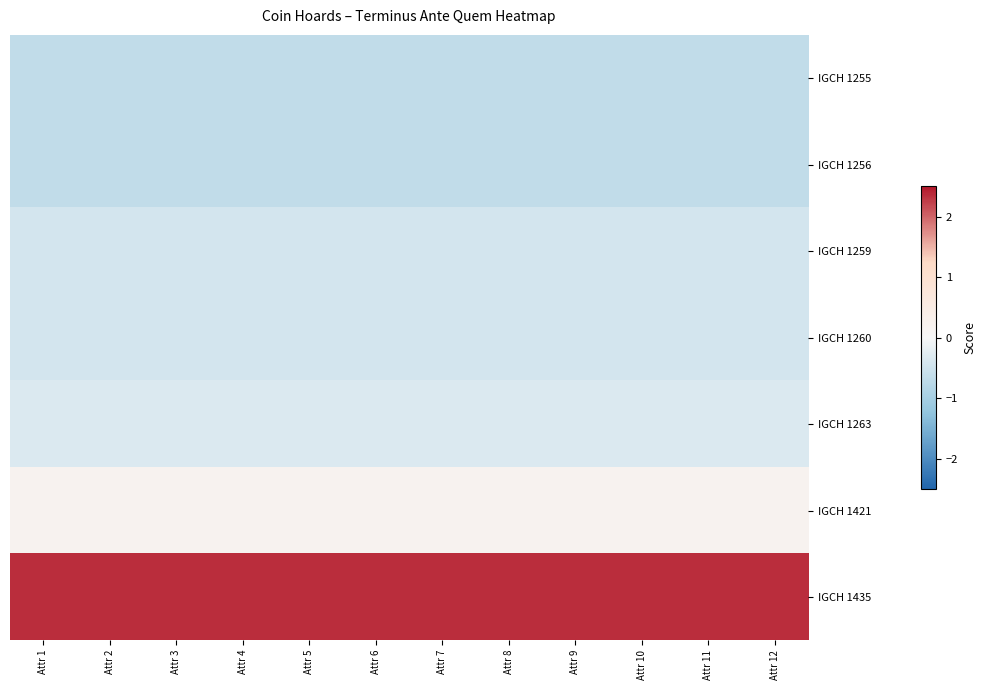

Reading left to right, list all the values displayed in this chart.

IGCH 1255: Attr 1=-0.7	Attr 2=-0.7	Attr 3=-0.7	Attr 4=-0.7	Attr 5=-0.7	Attr 6=-0.7	Attr 7=-0.7	Attr 8=-0.7	Attr 9=-0.7	Attr 10=-0.7	Attr 11=-0.7	Attr 12=-0.7
IGCH 1256: Attr 1=-0.7	Attr 2=-0.7	Attr 3=-0.7	Attr 4=-0.7	Attr 5=-0.7	Attr 6=-0.7	Attr 7=-0.7	Attr 8=-0.7	Attr 9=-0.7	Attr 10=-0.7	Attr 11=-0.7	Attr 12=-0.7
IGCH 1259: Attr 1=-0.4	Attr 2=-0.4	Attr 3=-0.4	Attr 4=-0.4	Attr 5=-0.4	Attr 6=-0.4	Attr 7=-0.4	Attr 8=-0.4	Attr 9=-0.4	Attr 10=-0.4	Attr 11=-0.4	Attr 12=-0.4
IGCH 1260: Attr 1=-0.4	Attr 2=-0.4	Attr 3=-0.4	Attr 4=-0.4	Attr 5=-0.4	Attr 6=-0.4	Attr 7=-0.4	Attr 8=-0.4	Attr 9=-0.4	Attr 10=-0.4	Attr 11=-0.4	Attr 12=-0.4
IGCH 1263: Attr 1=-0.3	Attr 2=-0.3	Attr 3=-0.3	Attr 4=-0.3	Attr 5=-0.3	Attr 6=-0.3	Attr 7=-0.3	Attr 8=-0.3	Attr 9=-0.3	Attr 10=-0.3	Attr 11=-0.3	Attr 12=-0.3
IGCH 1421: Attr 1=0.2	Attr 2=0.2	Attr 3=0.2	Attr 4=0.2	Attr 5=0.2	Attr 6=0.2	Attr 7=0.2	Attr 8=0.2	Attr 9=0.2	Attr 10=0.2	Attr 11=0.2	Attr 12=0.2
IGCH 1435: Attr 1=2.4	Attr 2=2.4	Attr 3=2.4	Attr 4=2.4	Attr 5=2.4	Attr 6=2.4	Attr 7=2.4	Attr 8=2.4	Attr 9=2.4	Attr 10=2.4	Attr 11=2.4	Attr 12=2.4